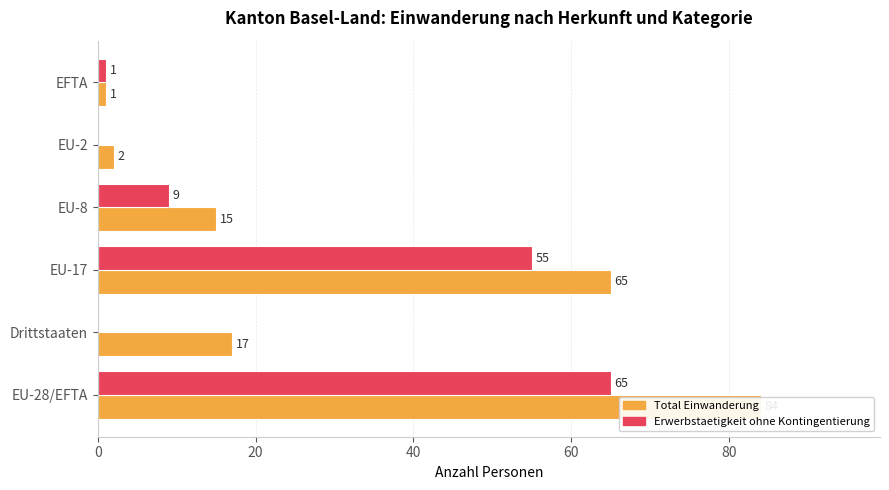

List the series in order of their overall mean, highest first.

Total Einwanderung, Erwerbstaetigkeit ohne Kontingentierung